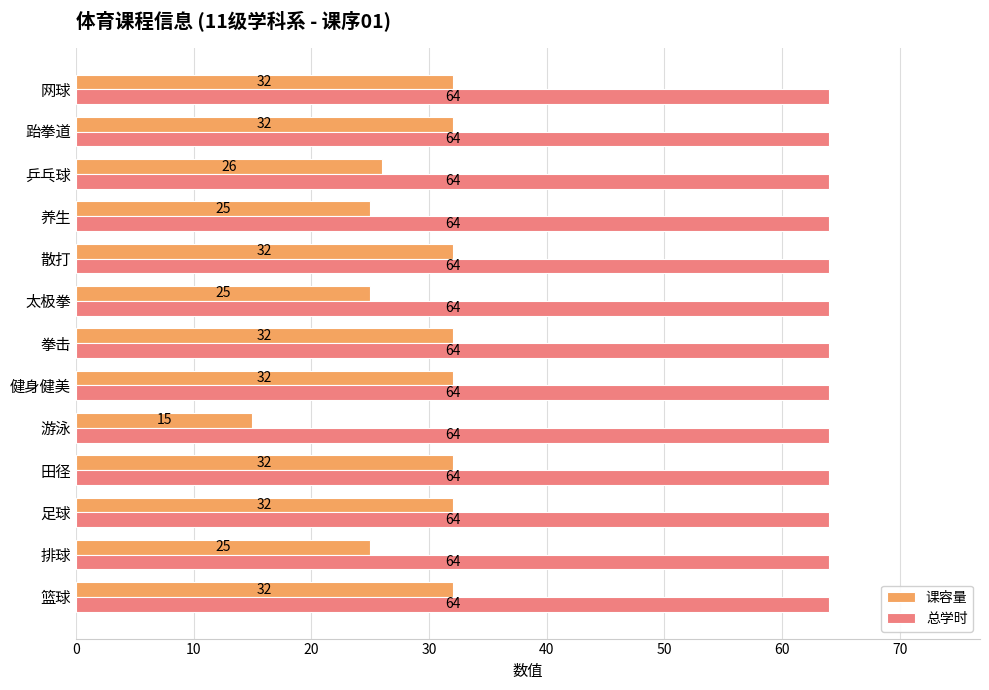

How many categories are shown in the chart?

13